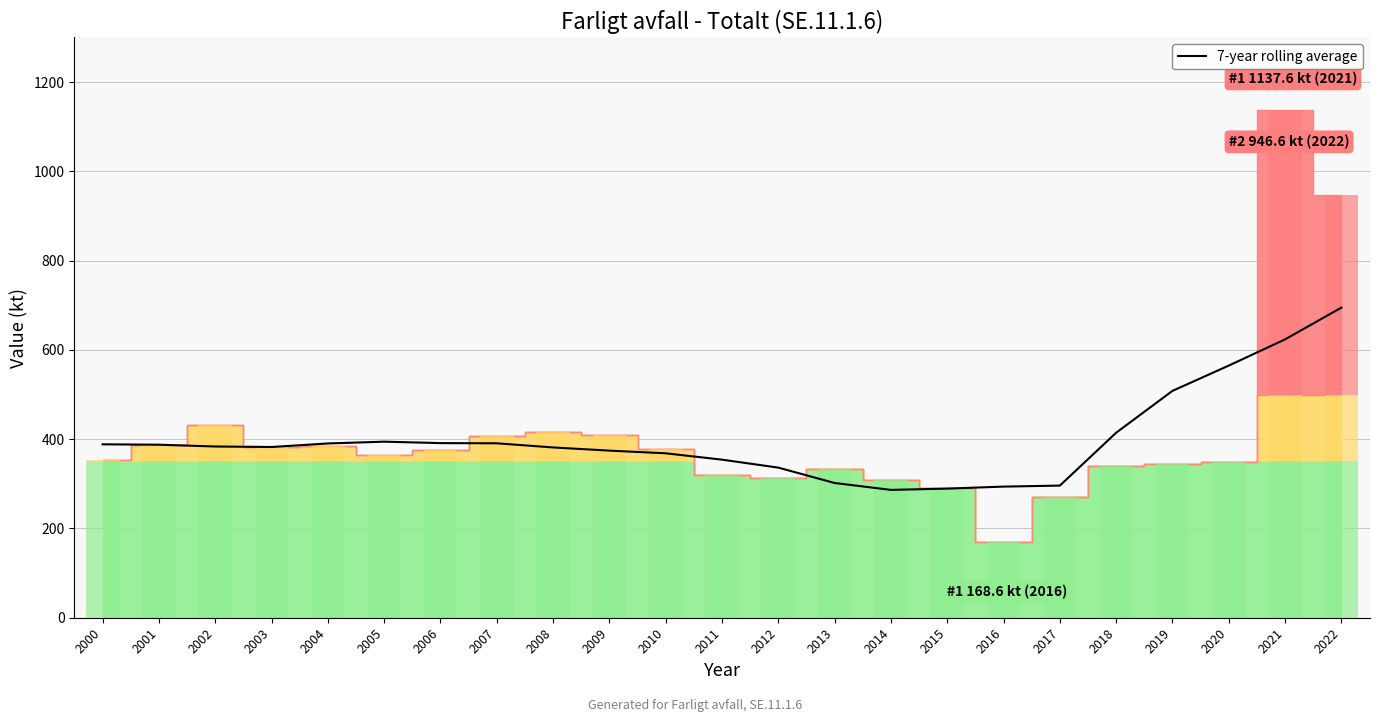

Reading right to left, list all the values displayed in this chart.

2022=694.7	2021=623.6	2020=564.9	2019=508.2	2018=414.5	2017=296.0	2016=293.7	2015=289.3	2014=286.4	2013=301.8	2012=336.3	2011=354.1	2010=368.4	2009=374.4	2008=381.5	2007=390.8	2006=391.2	2005=394.4	2004=390.4	2003=382.5	2002=383.6	2001=387.6	2000=388.5